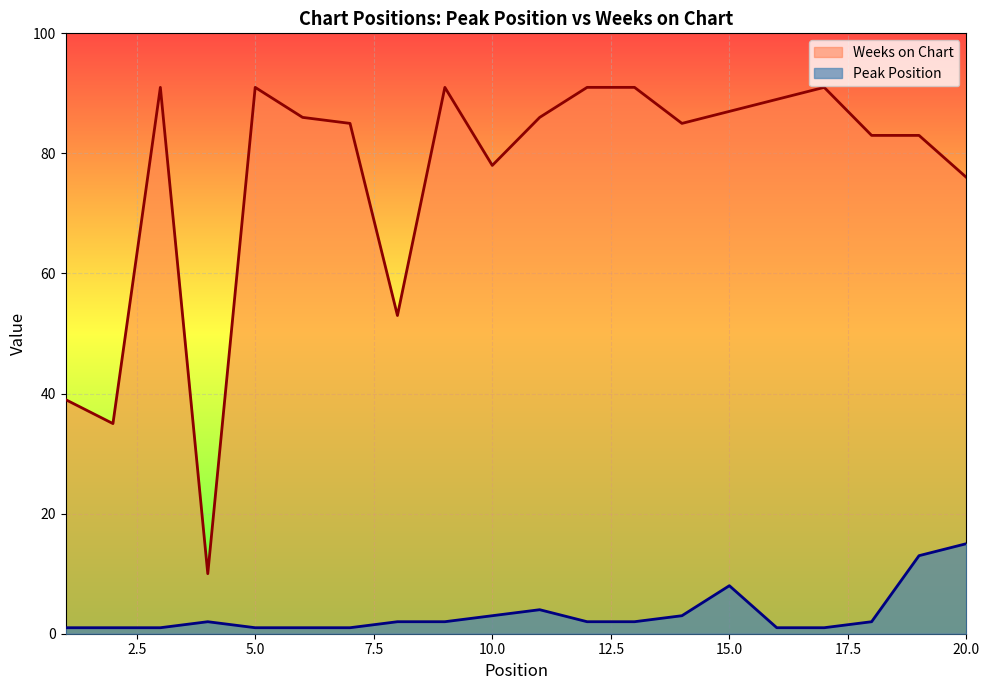

What is the lowest value of the Weeks on Chart series?

10